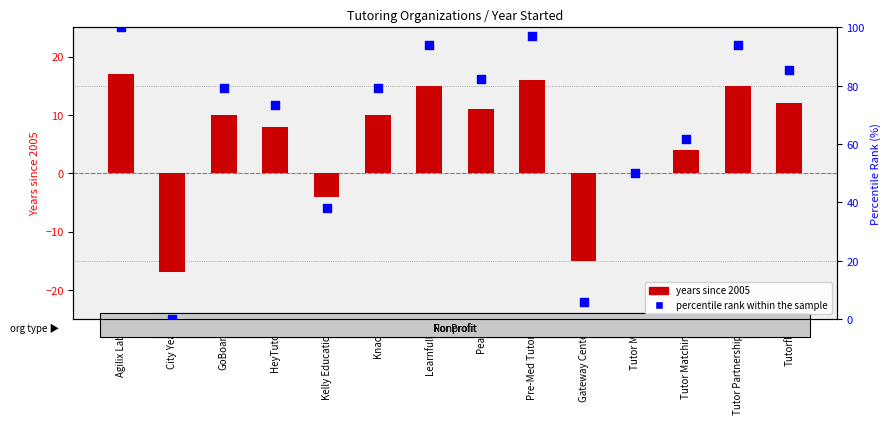

Which series reaches the maximum Y coordinate?

percentile rank within the sample